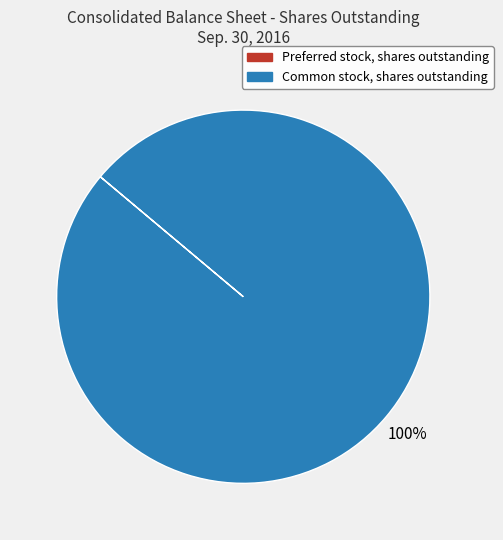

Does any single category account for the majority?

Yes